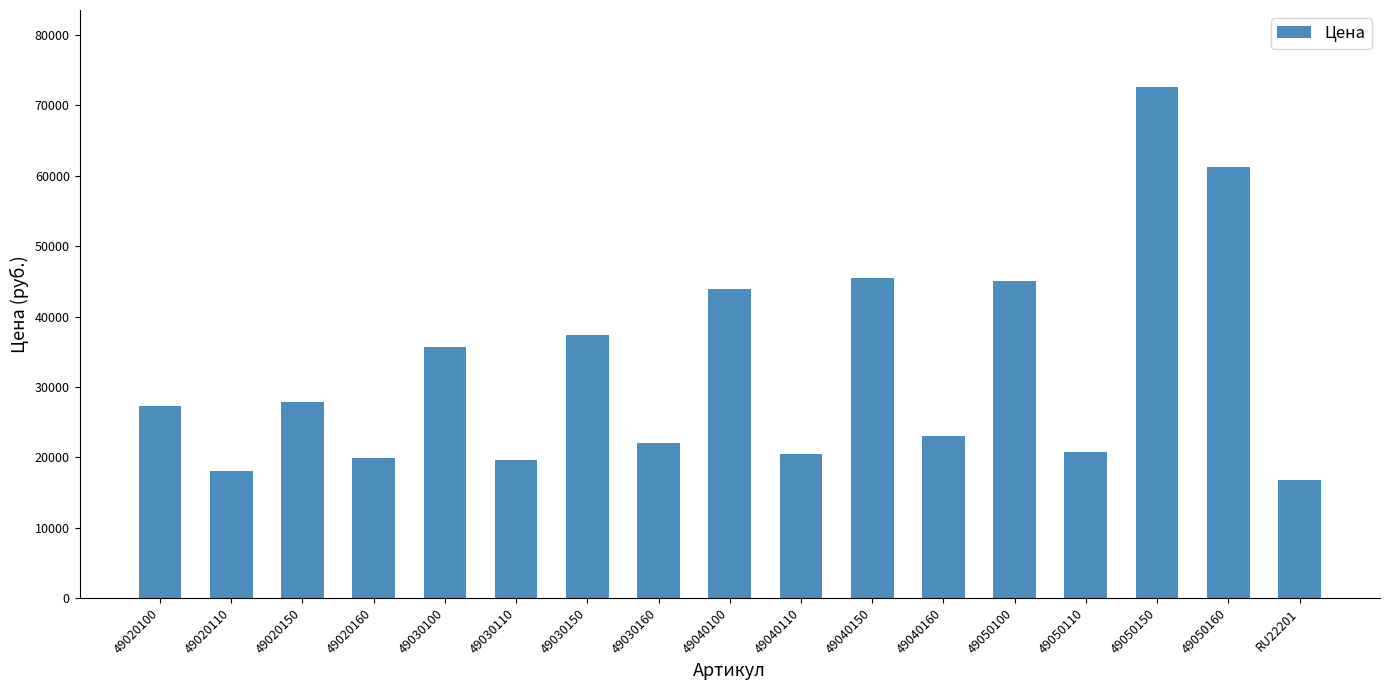

Count the number of data series in this chart.

1